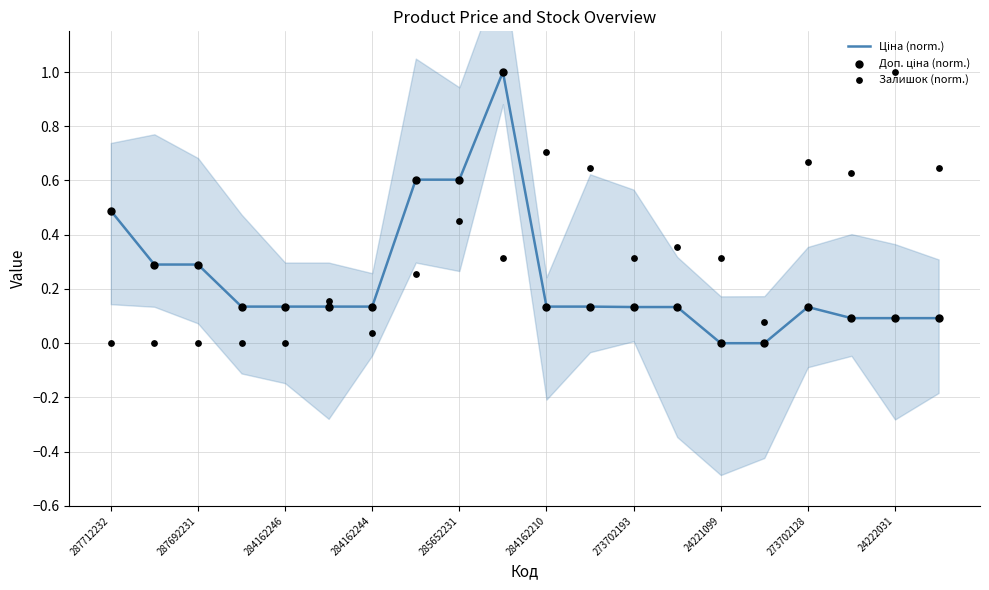

Which series has the largest total across all categories?

Залишок (norm.)